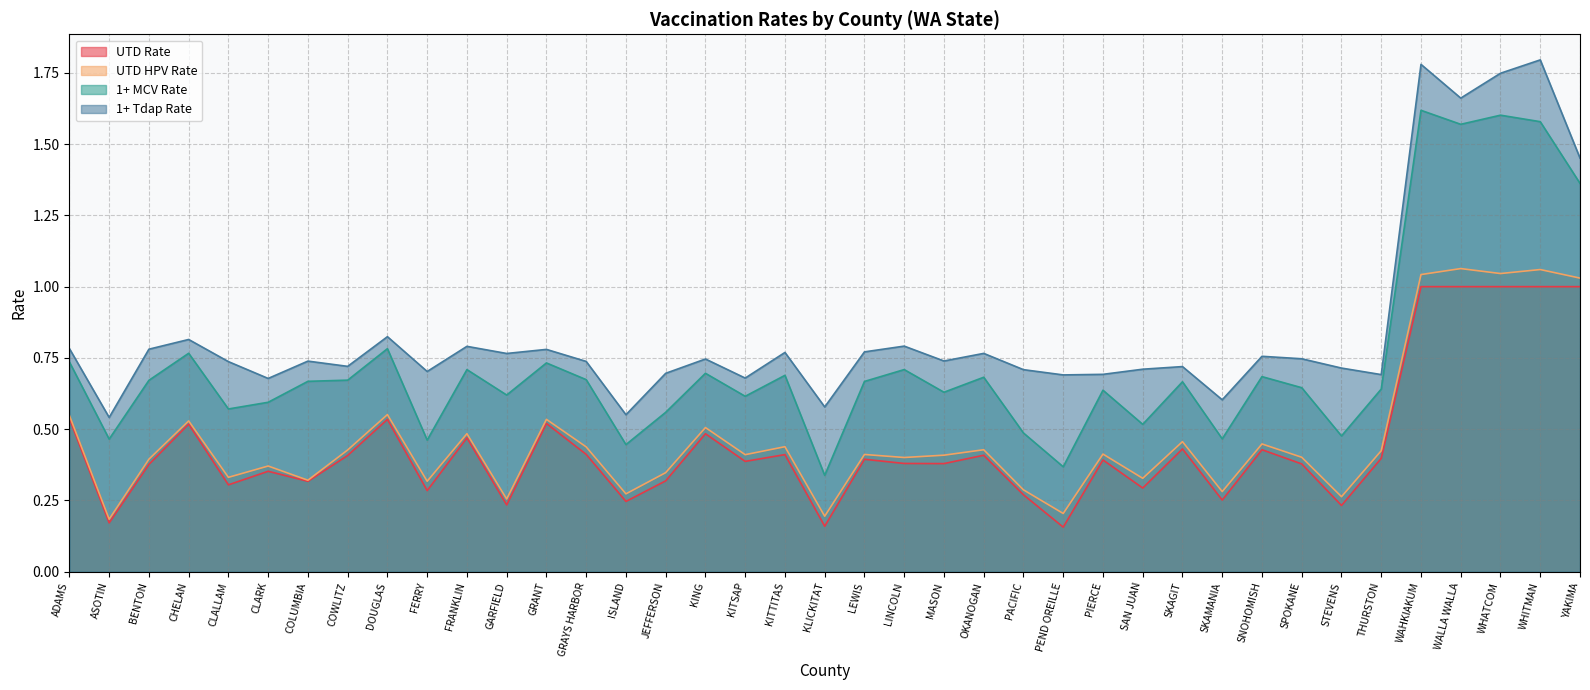

Which series has the largest total across all categories?

1+ Tdap Rate